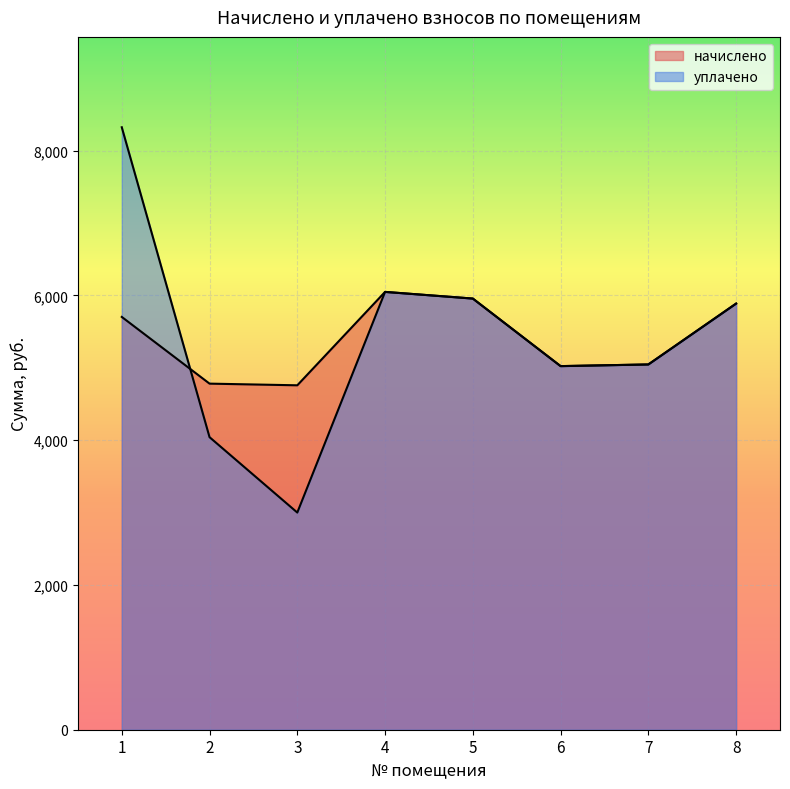

The value of начислено at 5 is 8213.1. True or false?

False